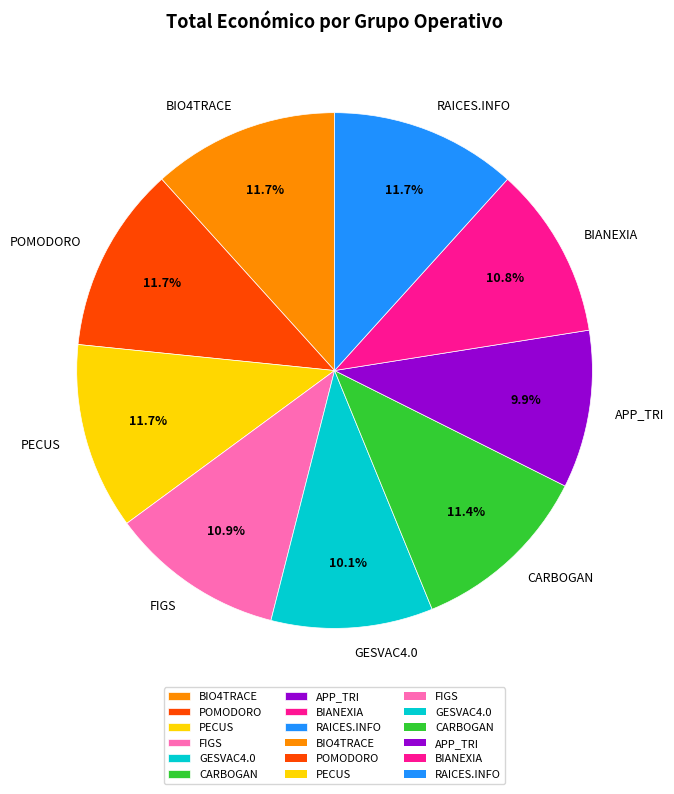

Which has a higher value, POMODORO or APP_TRI?

POMODORO